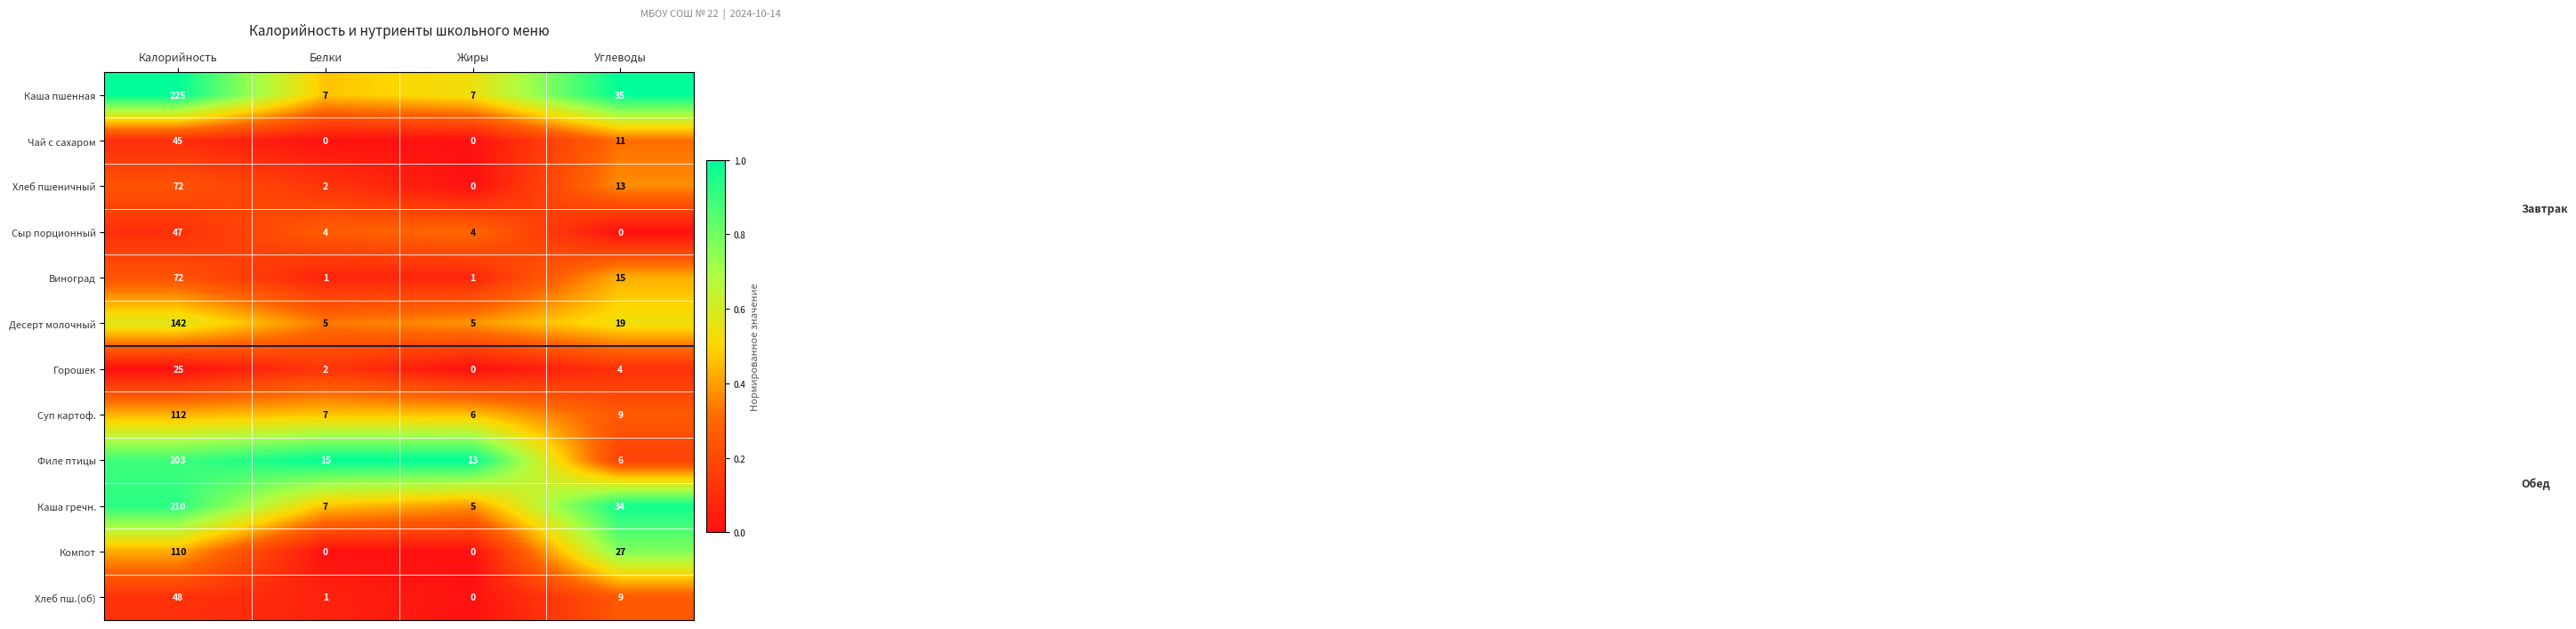

Between Калорийность and Жиры, which series saw the biggest shift?

Каша пшенная